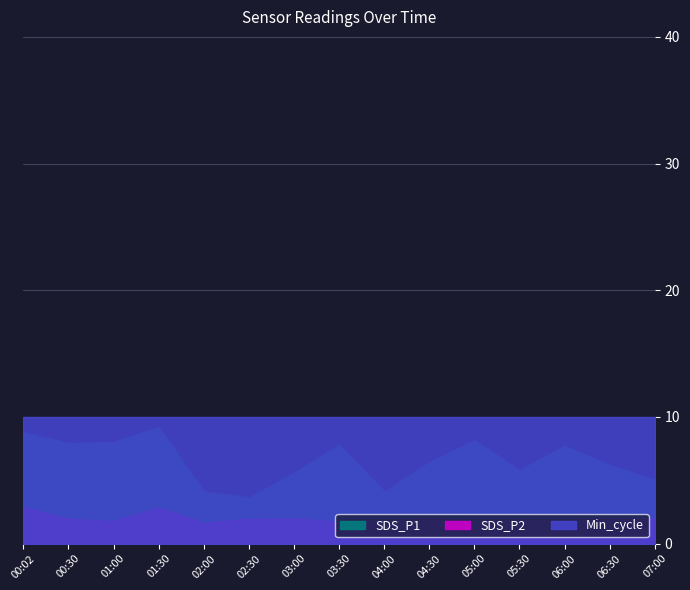

What are all the series names shown in the legend?

SDS_P1, SDS_P2, Min_cycle